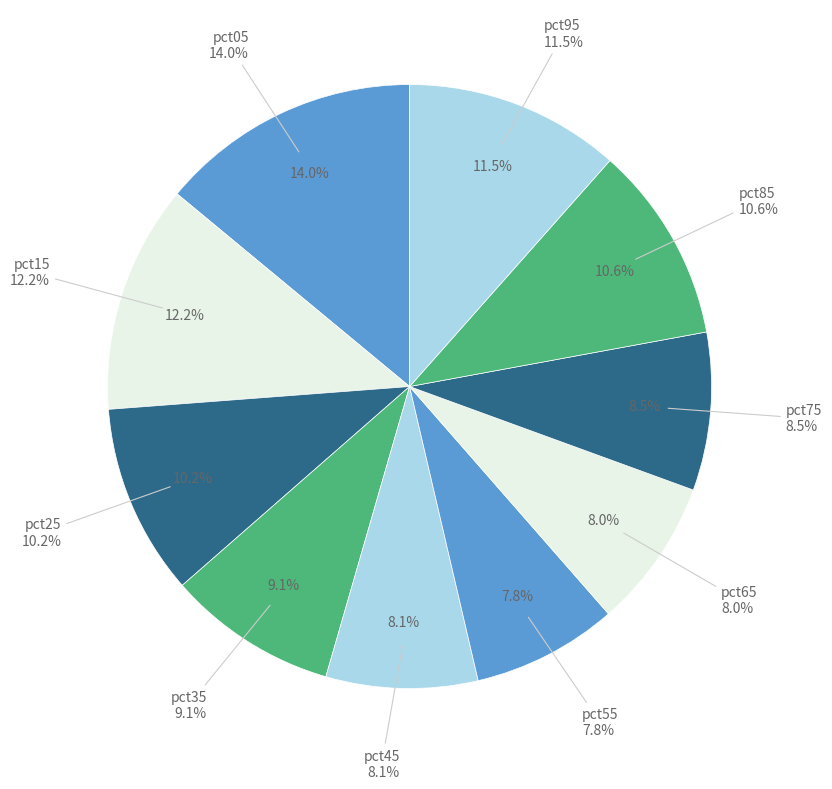

How many slices are in this pie chart?

10